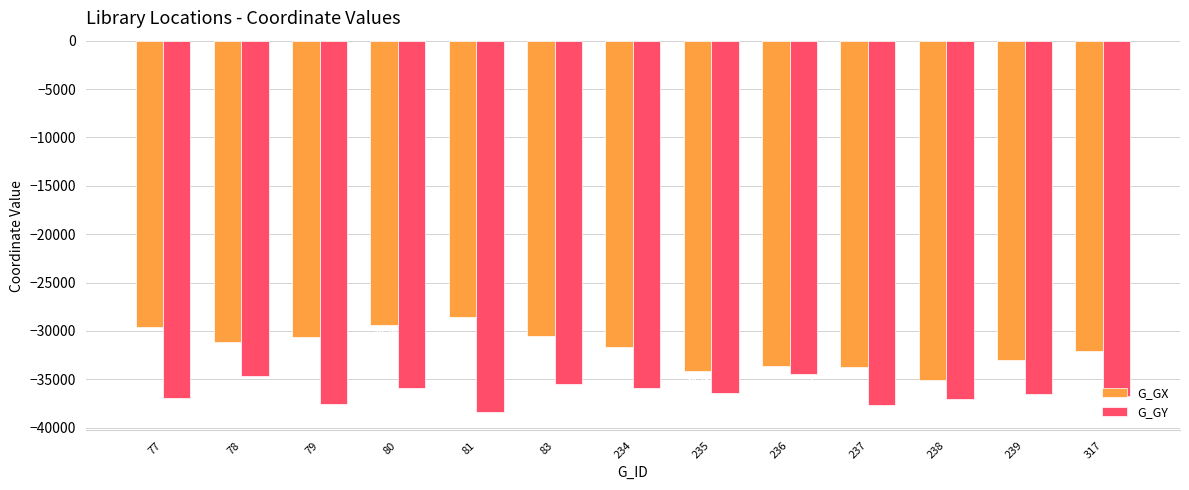

Where does the G_GY series first go above -36501?

78